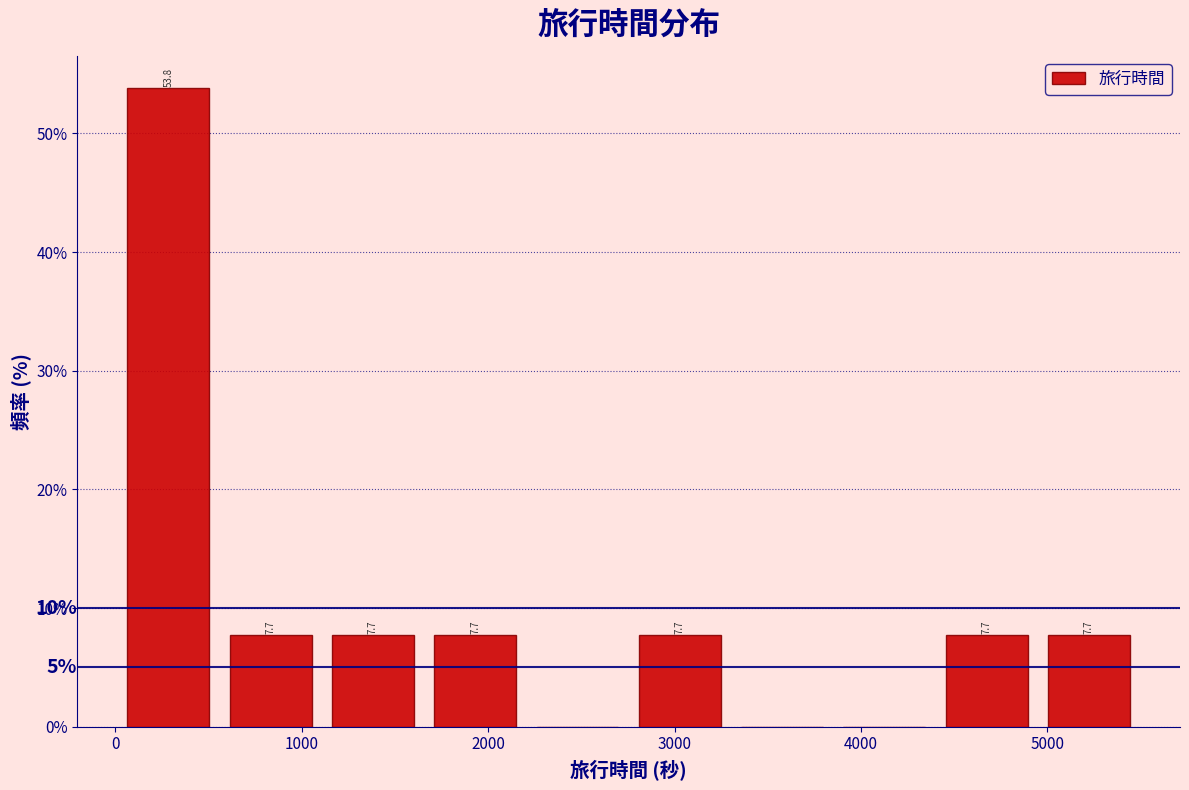

Over which range of the x-axis is the bar tallest?

0 to 600